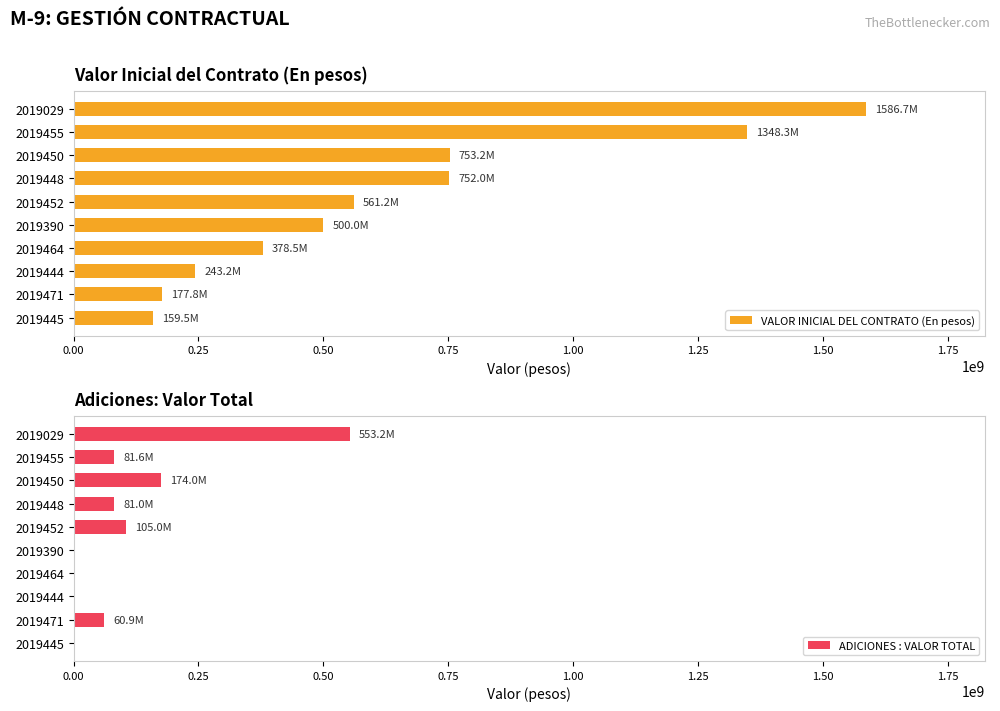

What is the difference between the maximum and minimum values in the VALOR INICIAL DEL CONTRATO (En pesos) series?

1427168844